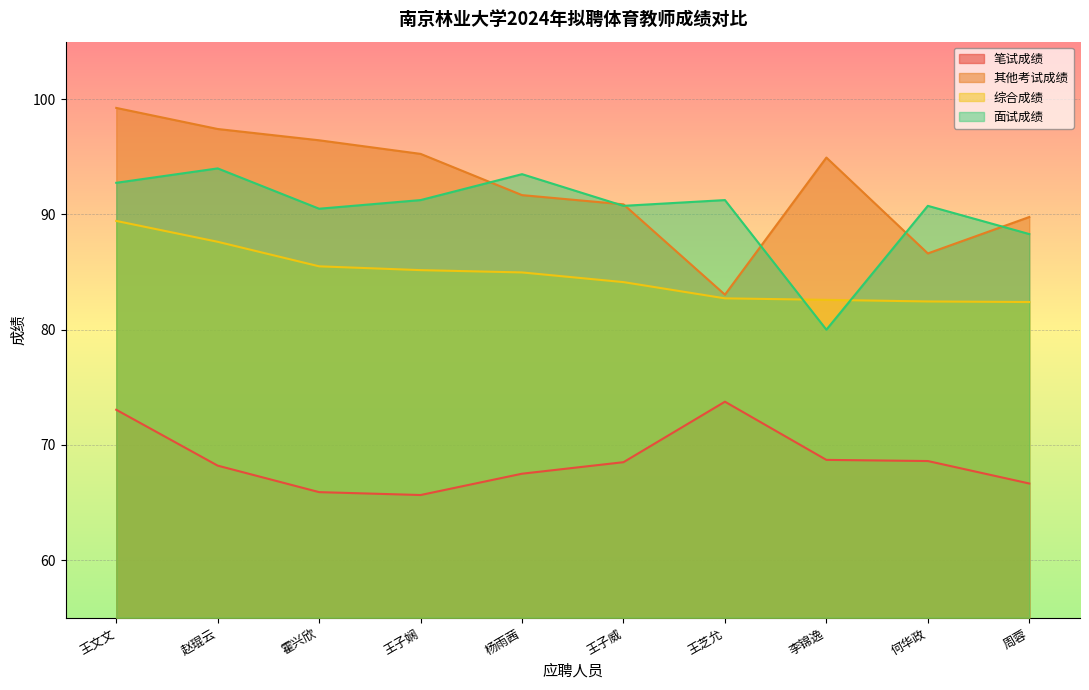

What are all the series names shown in the legend?

笔试成绩, 其他考试成绩, 综合成绩, 面试成绩